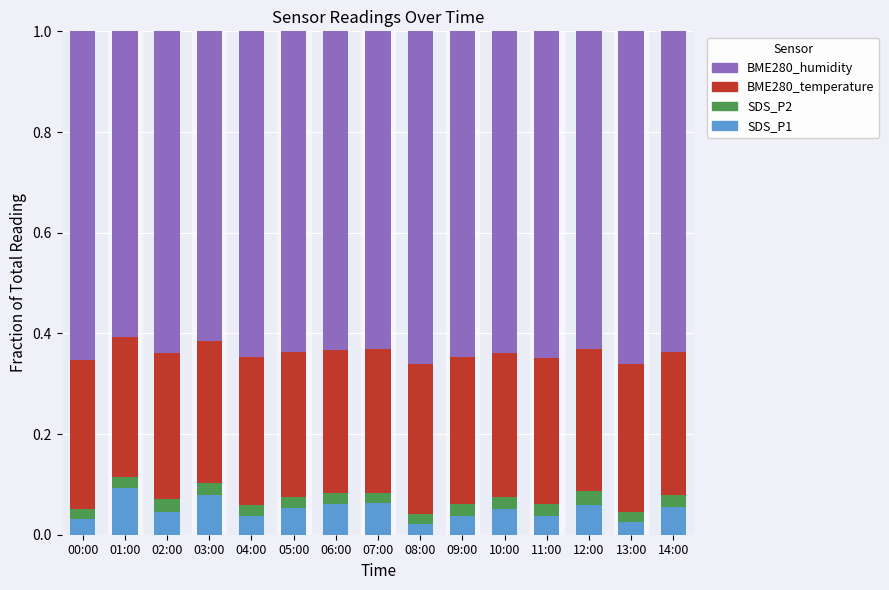

What are all the series names shown in the legend?

BME280_humidity, BME280_temperature, SDS_P2, SDS_P1